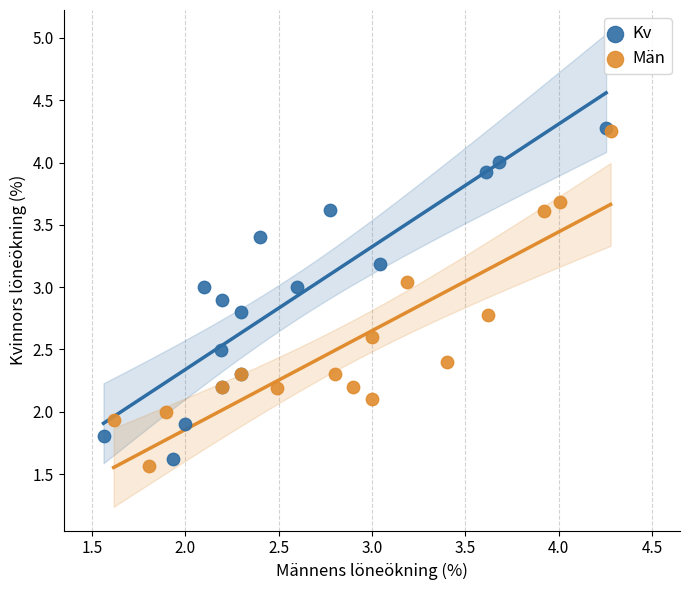

Which series contains the lowest Y value?

Män